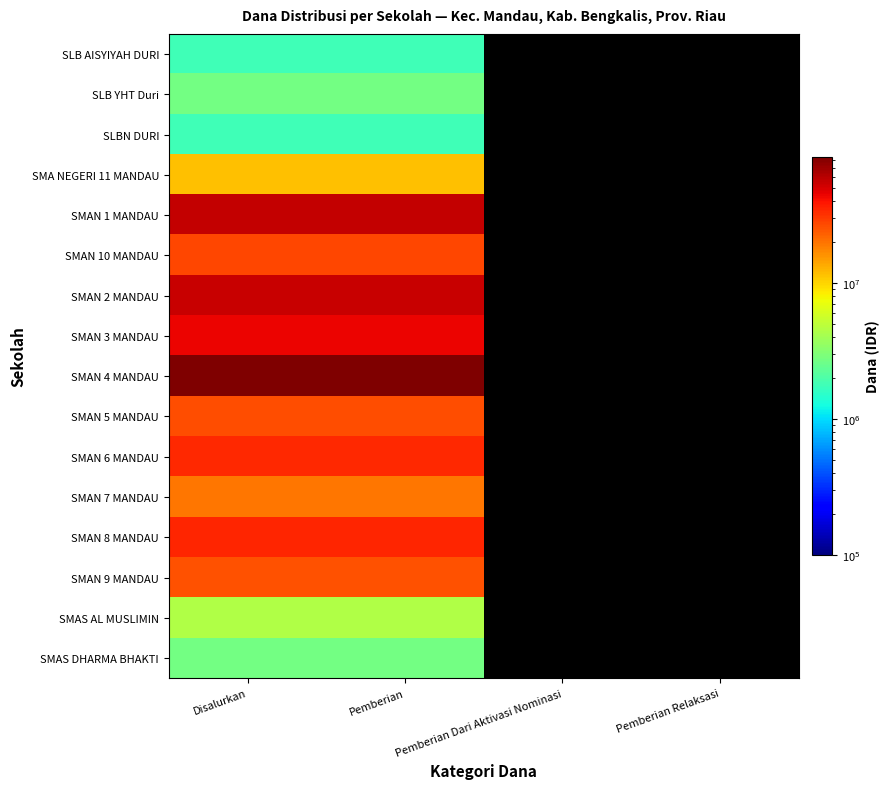

Is it true that SMAS AL MUSLIMIN equals 4500000.0 at Pemberian?

True